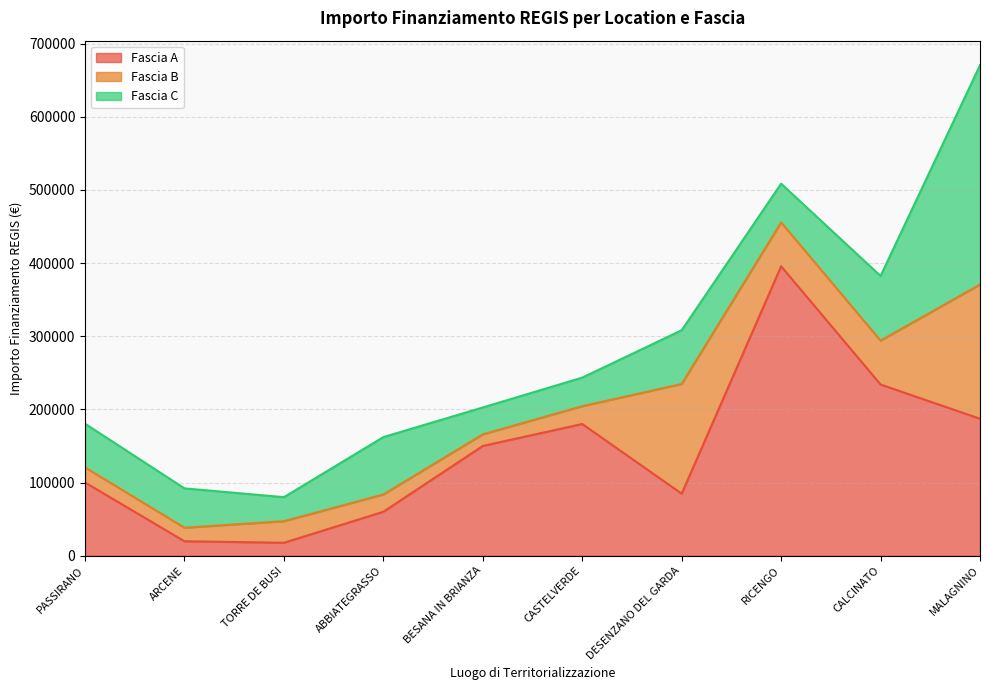

At how many categories does at least one series exceed 94040?

7